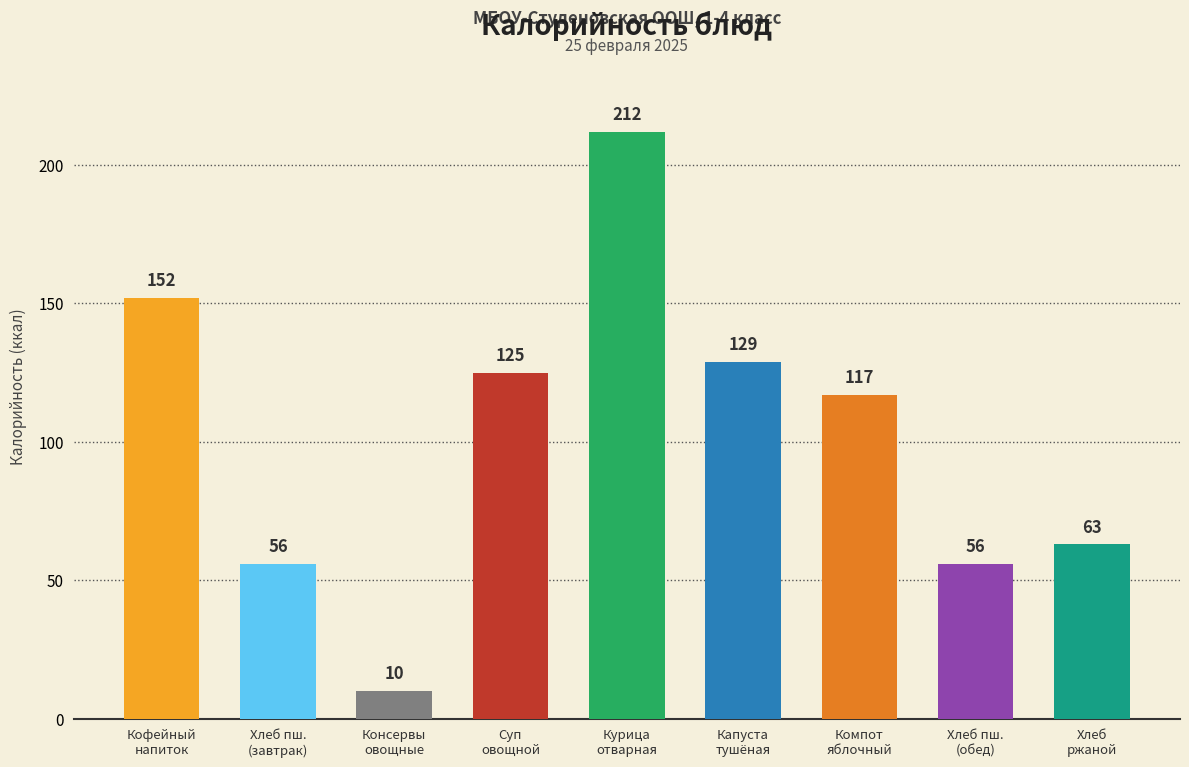

Reading left to right, transcribe all the data shown in this chart.

152	56	10	125	212	129	117	56	63